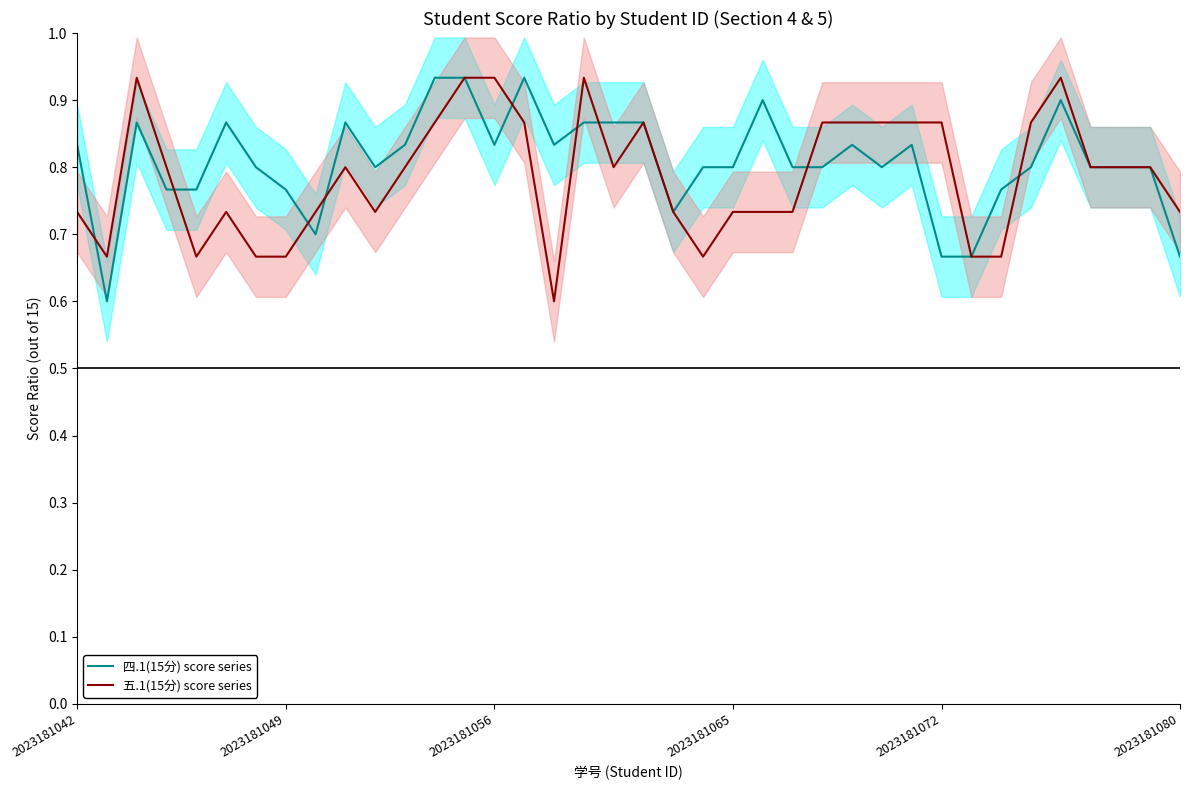

How many times do 五.1(15分) score series and 四.1(15分) score series cross each other?

9